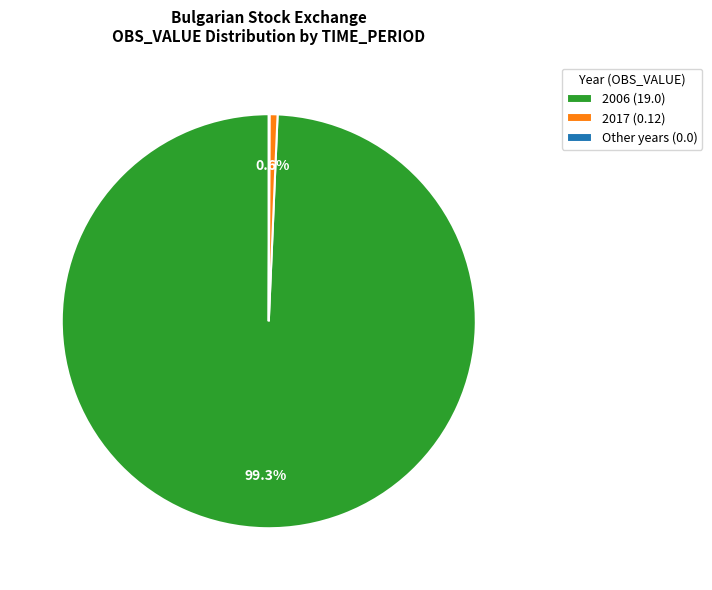

Do 2017 (0.12) and 2006 (19.0) together represent more than half of the pie?

Yes